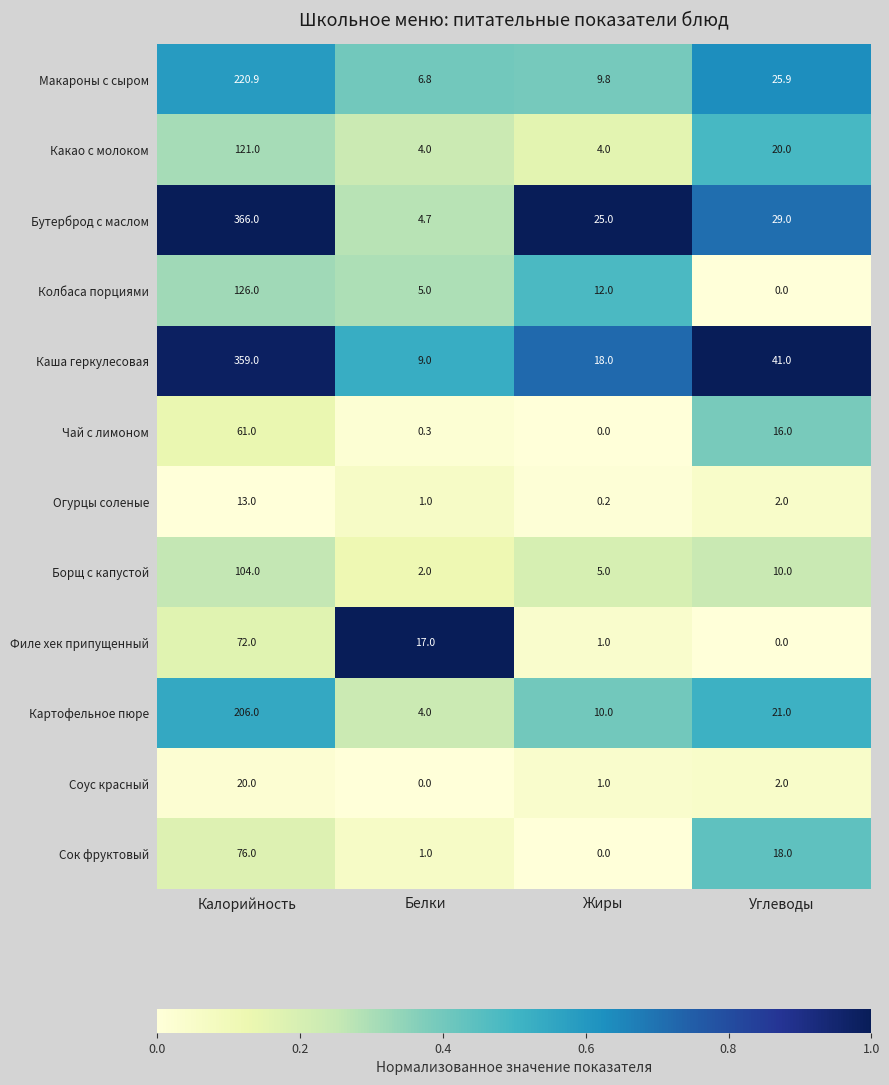

What is the difference between the highest and lowest values at Углеводы?

41.0